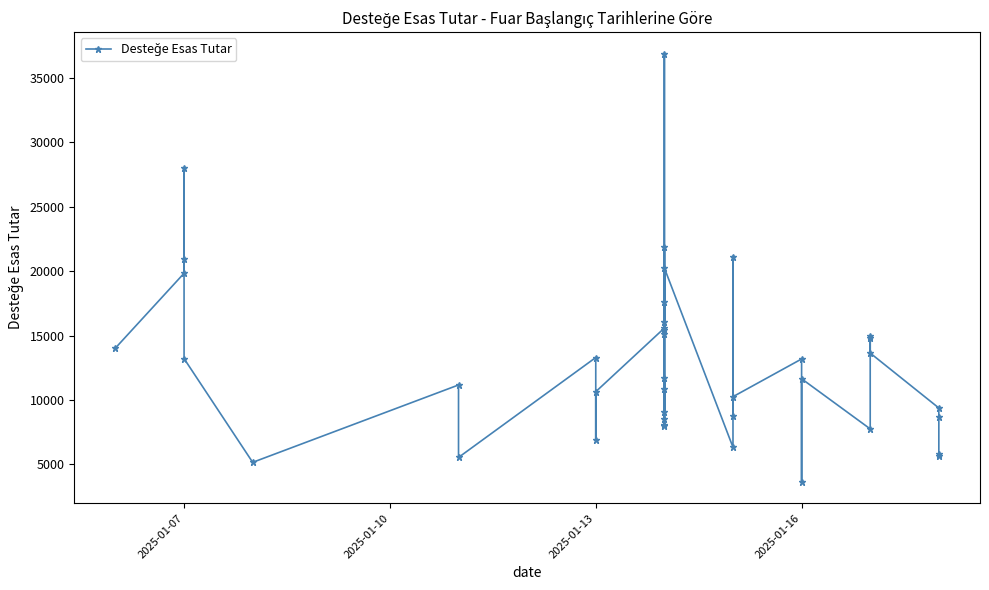

How many interior local valleys (lower than both neighbors) does the data have?

11